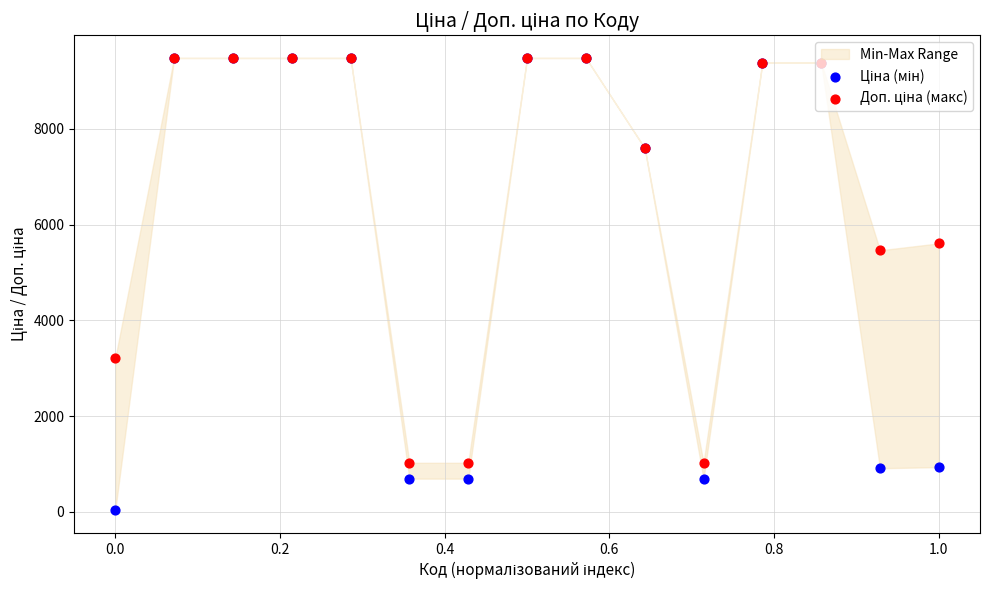

At how many categories does at least one series exceed 6592?

9